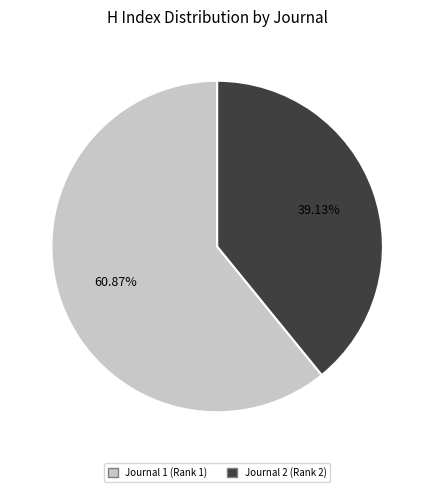

Is there any slice that represents more than half of the pie?

Yes